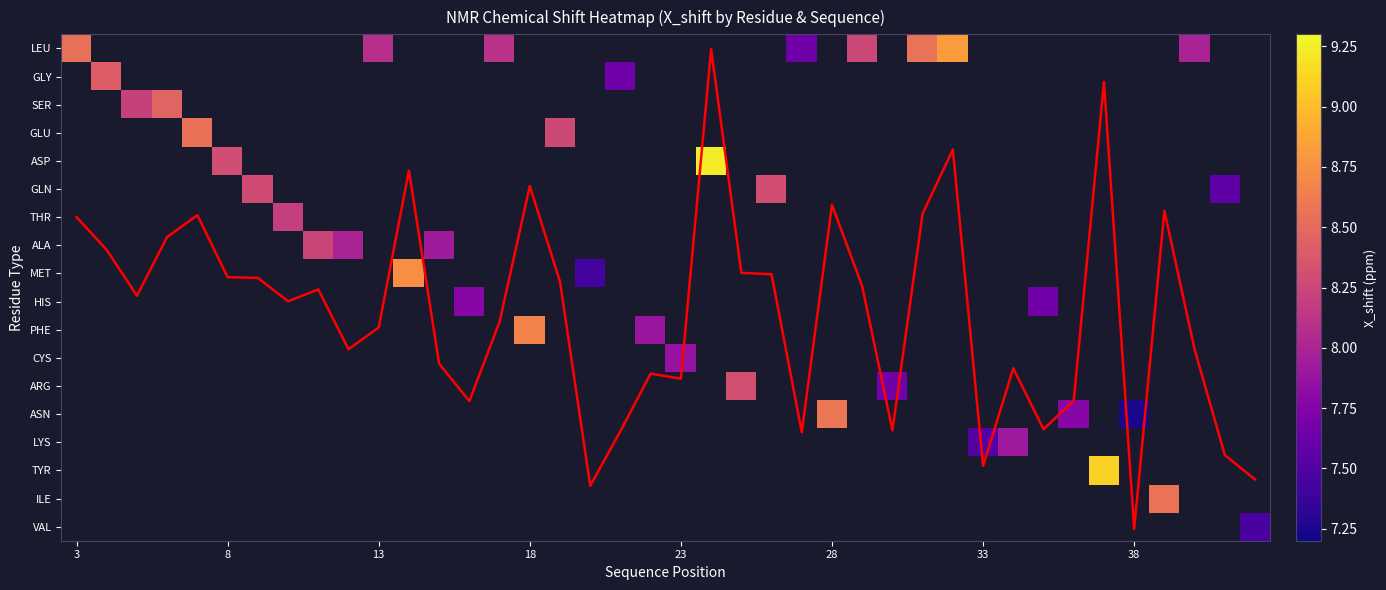

How many distinct data groups are displayed?

19